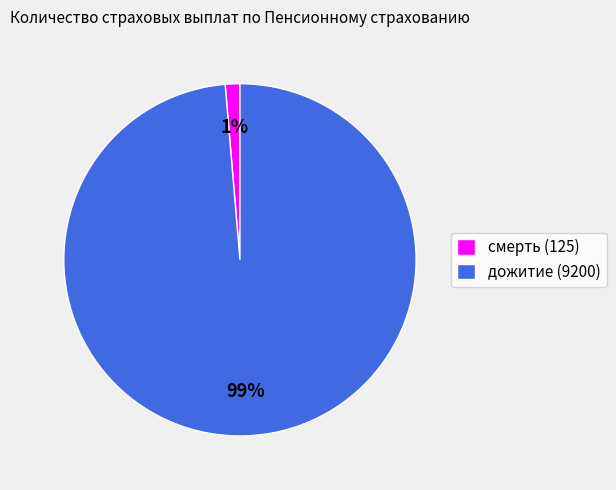

Is дожитие (9200) the majority of the pie?

Yes